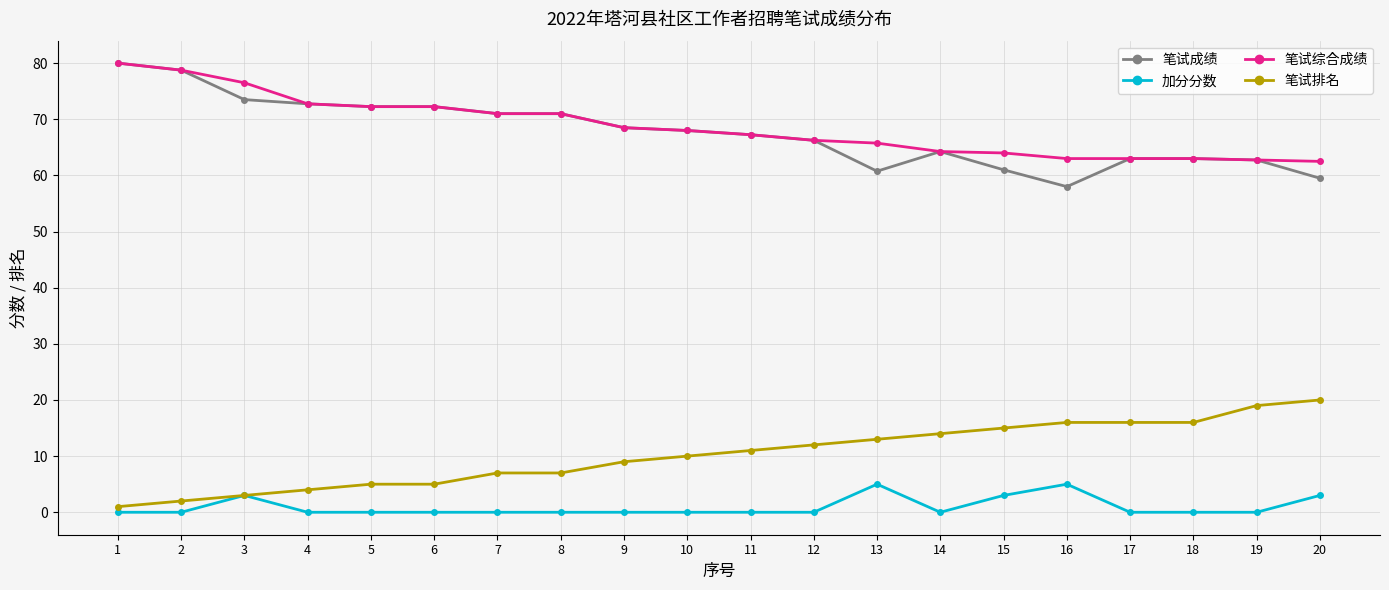

Count the number of data series in this chart.

4